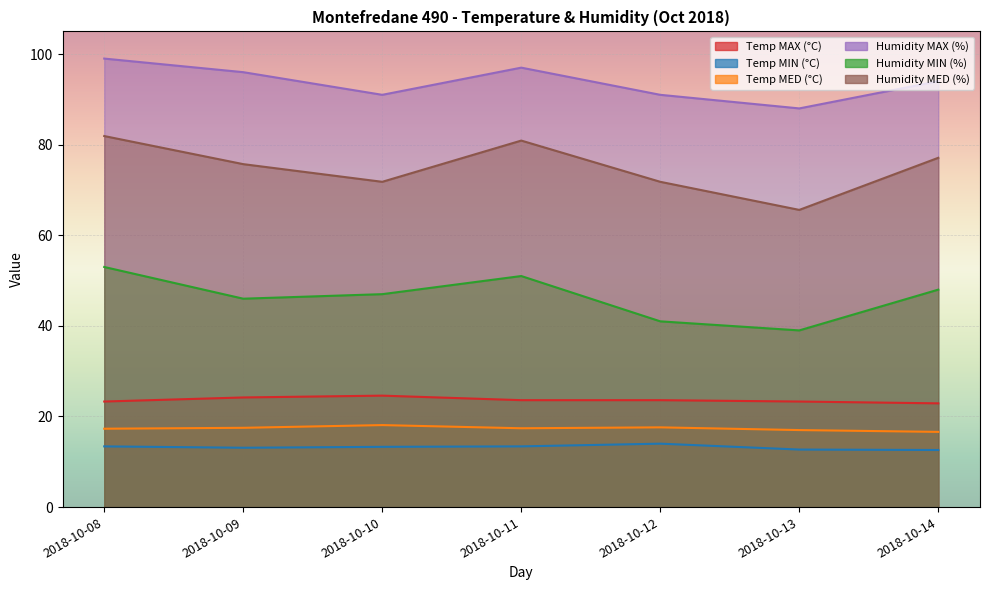

Between 2018-10-09 and 2018-10-10, which series saw the biggest shift?

Humidity MAX (%)